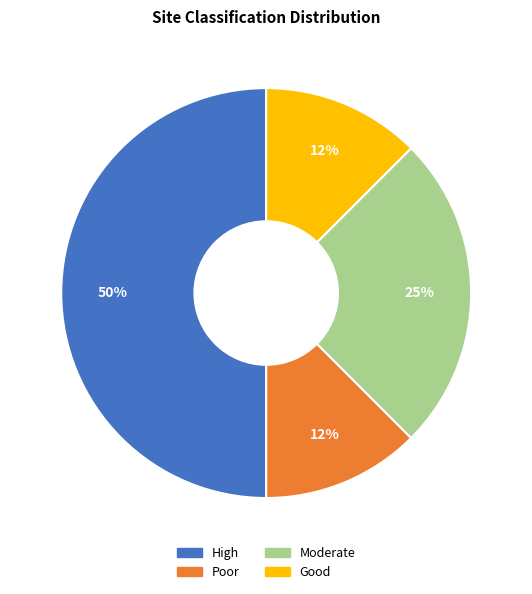

Do Poor and Good together represent more than half of the pie?

No